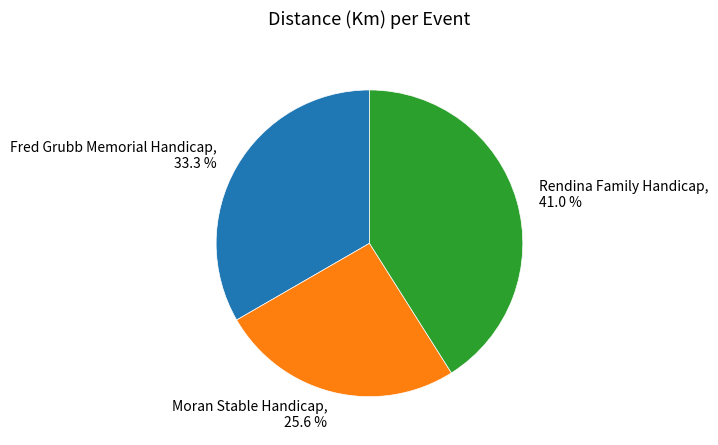

Combined, do Rendina Family Handicap and Fred Grubb Memorial Handicap account for over 50%?

Yes